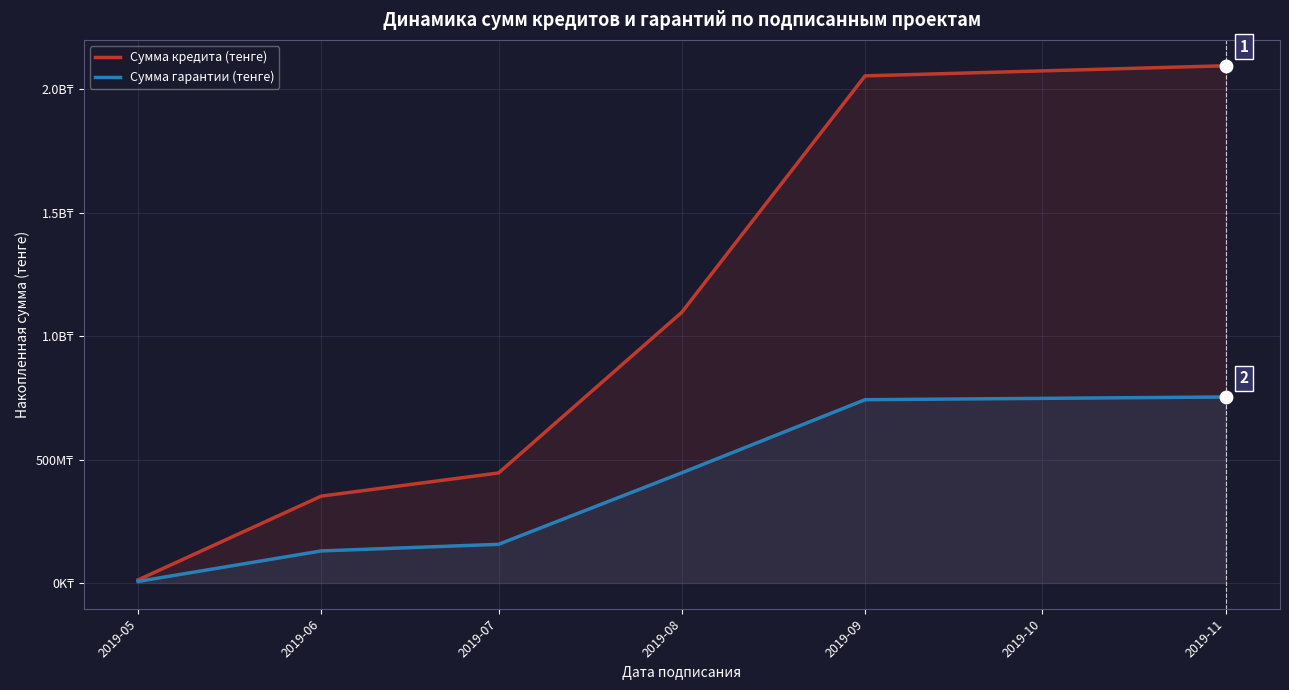

What is the total value across all series at 2019-06?

481798700